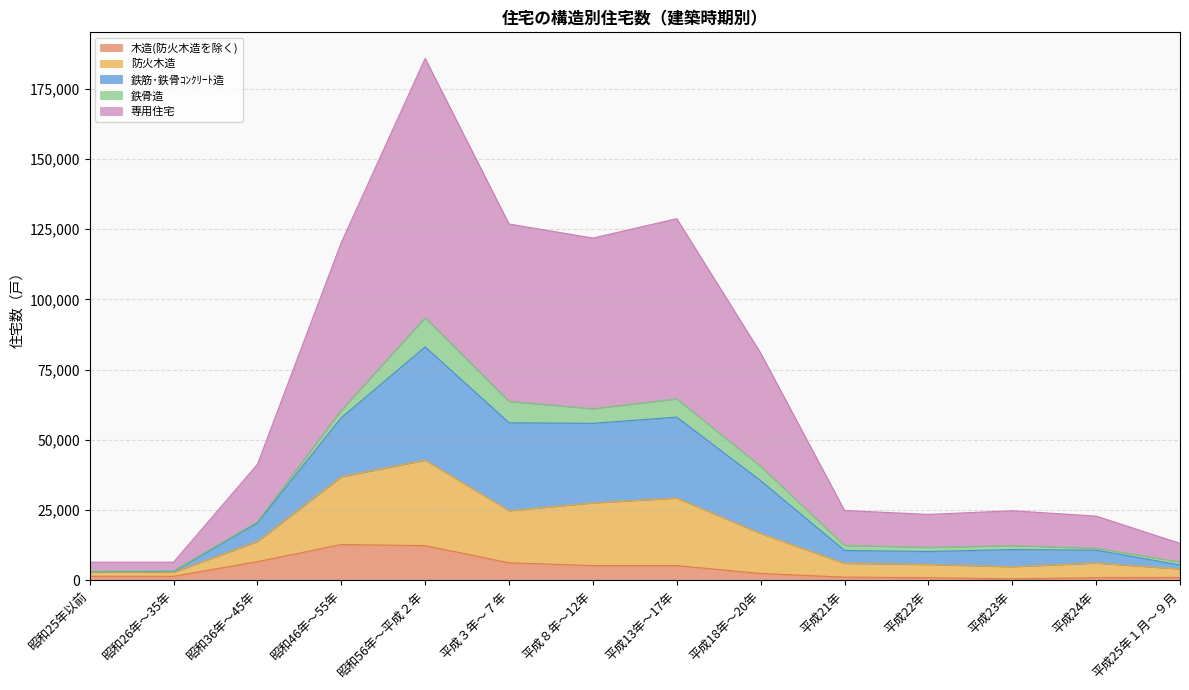

At which category is the sum across all series the highest?

昭和56年～平成２年